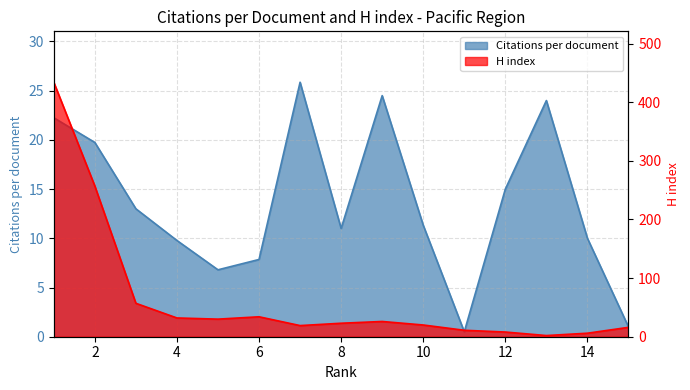

Reading left to right, list all the values displayed in this chart.

Citations per document: 1=22.2	2=19.7	3=13.0	4=9.8	5=6.8	6=7.8	7=25.9	8=11.0	9=24.5	10=11.3	11=0.5	12=15.0	13=24.0	14=10.0	15=1.0
H index: 1=434.0	2=257.0	3=57.0	4=32.0	5=30.0	6=34.0	7=19.0	8=23.0	9=26.0	10=20.0	11=11.0	12=8.0	13=2.0	14=6.0	15=16.0